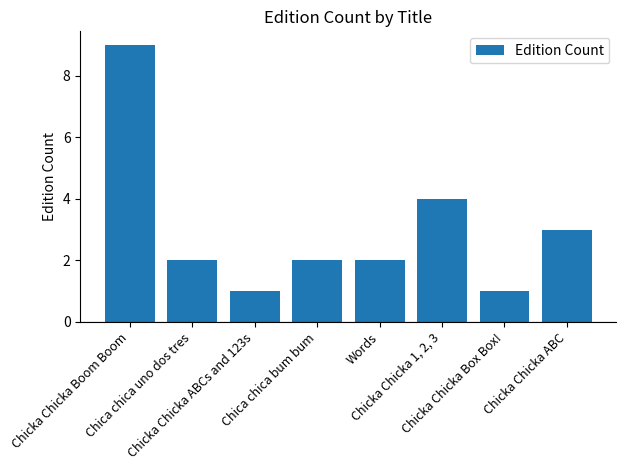

Count the number of data series in this chart.

1